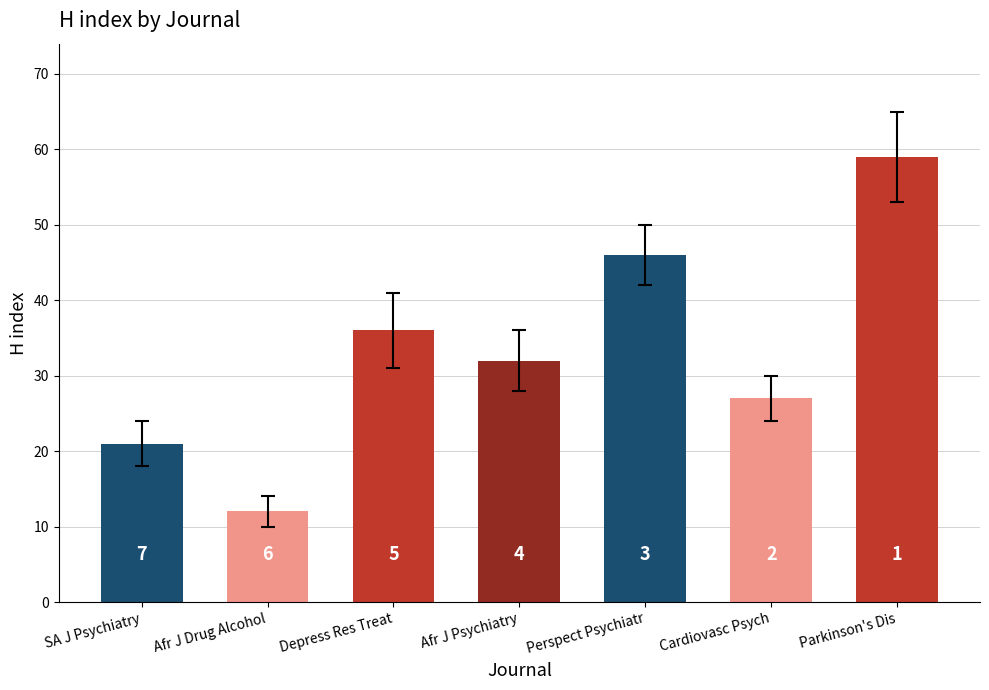

Rank the categories by value from lowest to highest.

Afr J Drug Alcohol, SA J Psychiatry, Cardiovasc Psych, Afr J Psychiatry, Depress Res Treat, Perspect Psychiatr, Parkinson's Dis